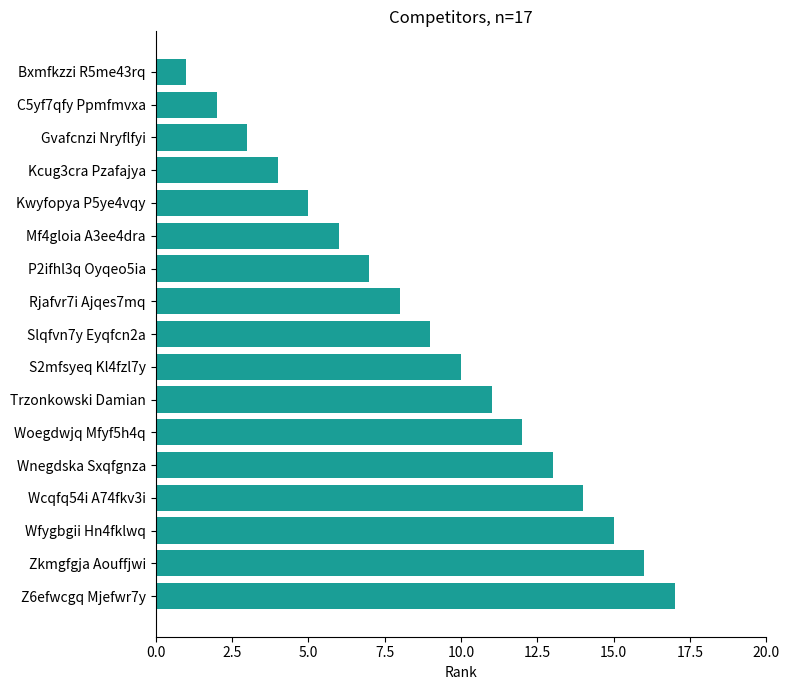

Rank the categories by value from highest to lowest.

Z6efwcgq Mjefwr7y, Zkmgfgja Aouffjwi, Wfygbgii Hn4fklwq, Wcqfq54i A74fkv3i, Wnegdska Sxqfgnza, Woegdwjq Mfyf5h4q, Trzonkowski Damian, S2mfsyeq Kl4fzl7y, Slqfvn7y Eyqfcn2a, Rjafvr7i Ajqes7mq, P2ifhl3q Oyqeo5ia, Mf4gloia A3ee4dra, Kwyfopya P5ye4vqy, Kcug3cra Pzafajya, Gvafcnzi Nryflfyi, C5yf7qfy Ppmfmvxa, Bxmfkzzi R5me43rq